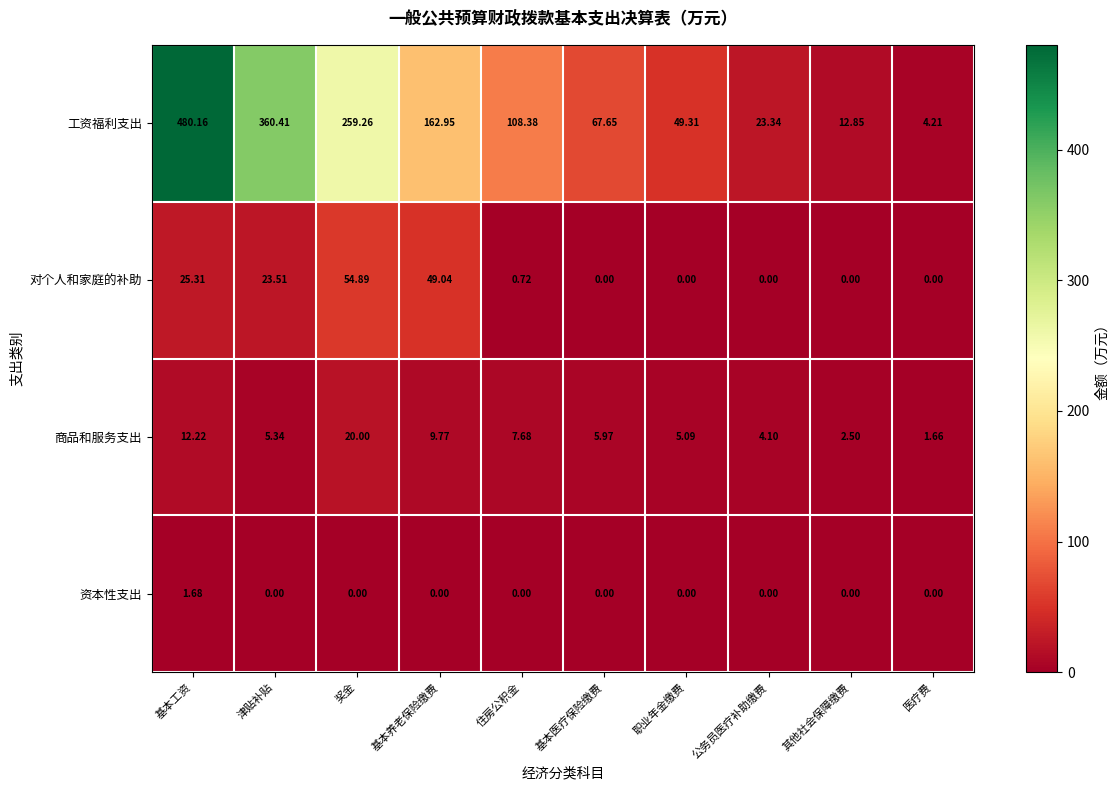

At which label does 工资福利支出 first exceed 108?

基本工资